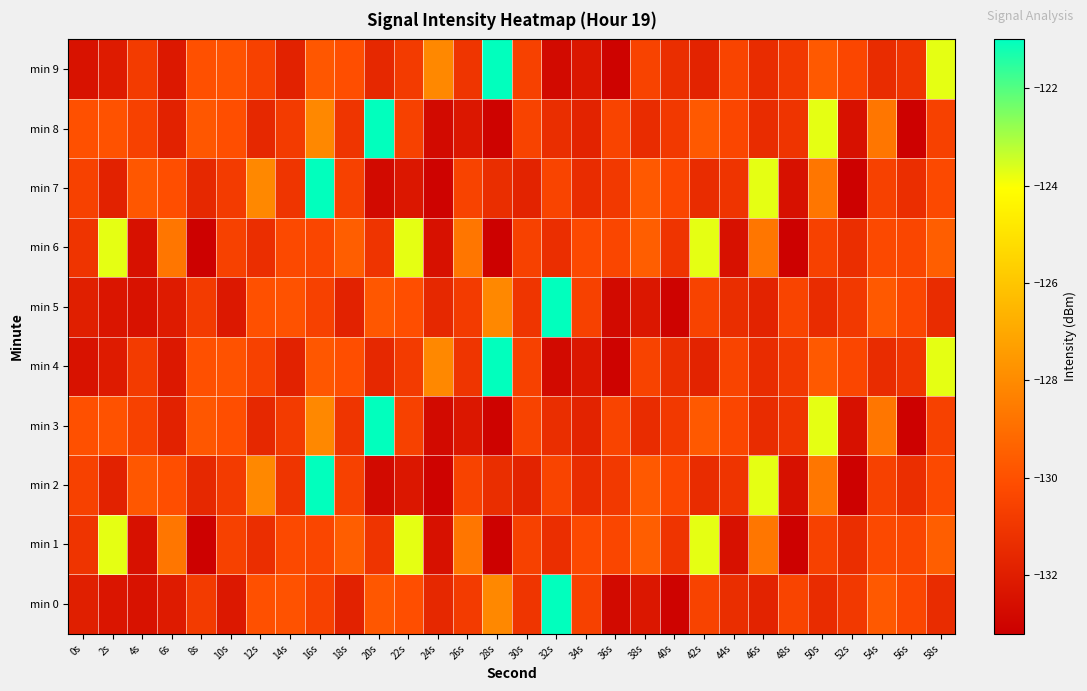

Which series changed the most between 16s and 48s?

min 2